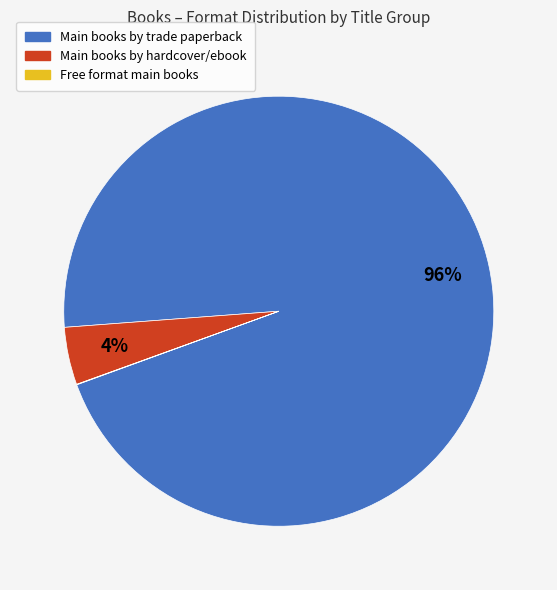

Does any single category account for the majority?

Yes